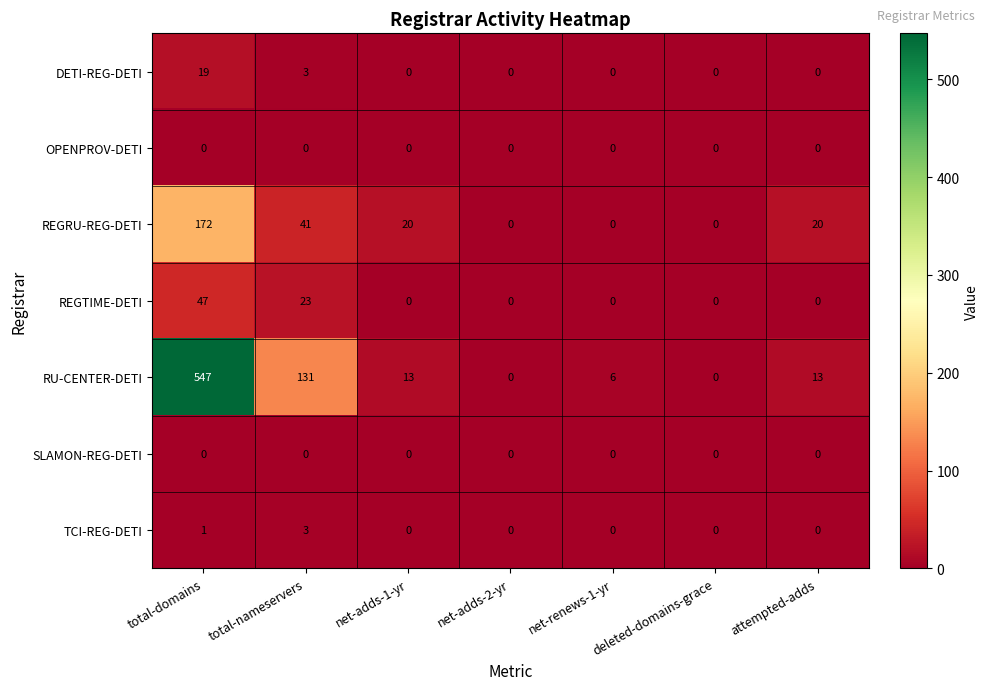

What is the difference between the second highest and minimum values in the REGTIME-DETI series?

23